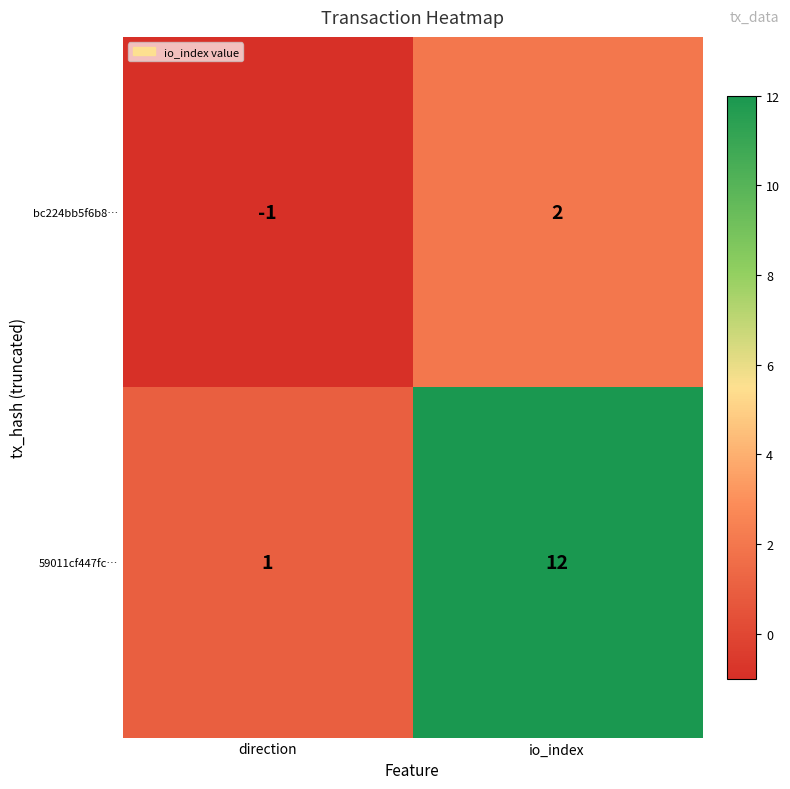

At which category is the sum across all series the highest?

io_index